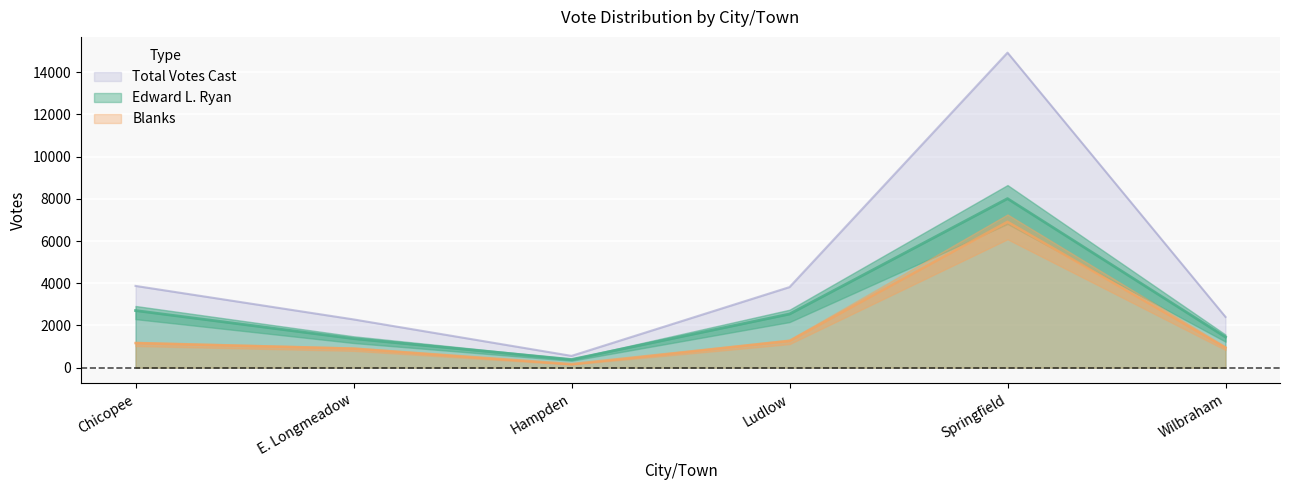

True or false: Blanks has a value of 490 at Wilbraham.

False